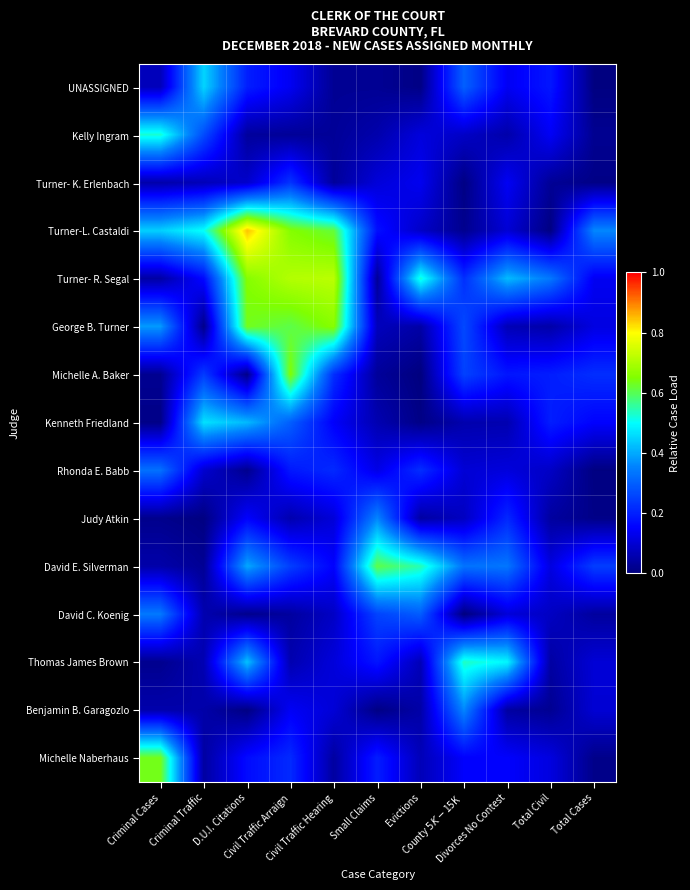

At which category is the sum across all series the highest?

Civil Traffic Arraign